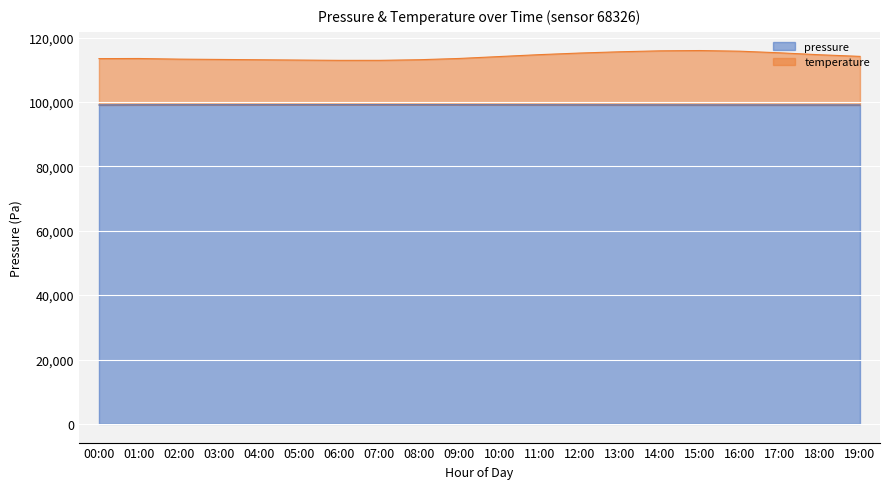

What is the spread (max minus min) of values at 12:00?

16100.0